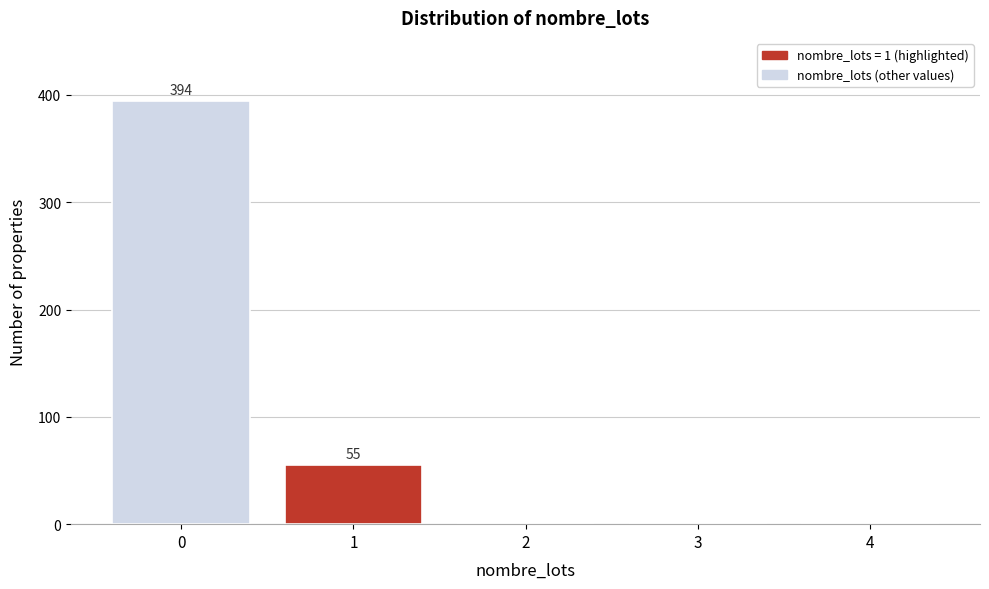

Reading left to right, transcribe all the data shown in this chart.

0=394	1=55	2=0	3=0	4=0